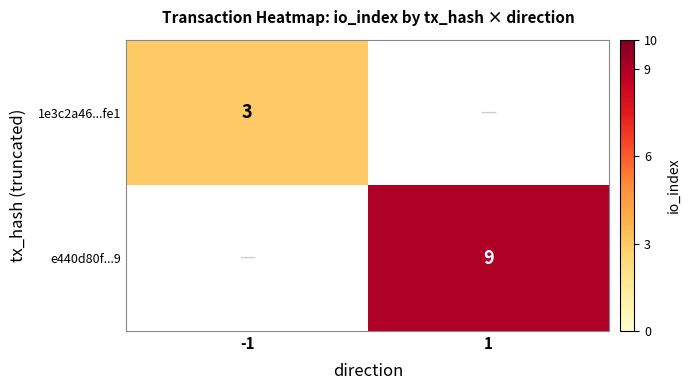

What is the difference between the highest and lowest values at 1?

9